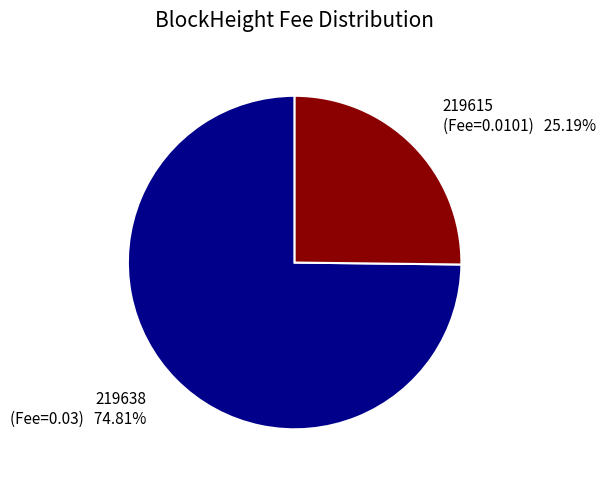

How many slices are in this pie chart?

2